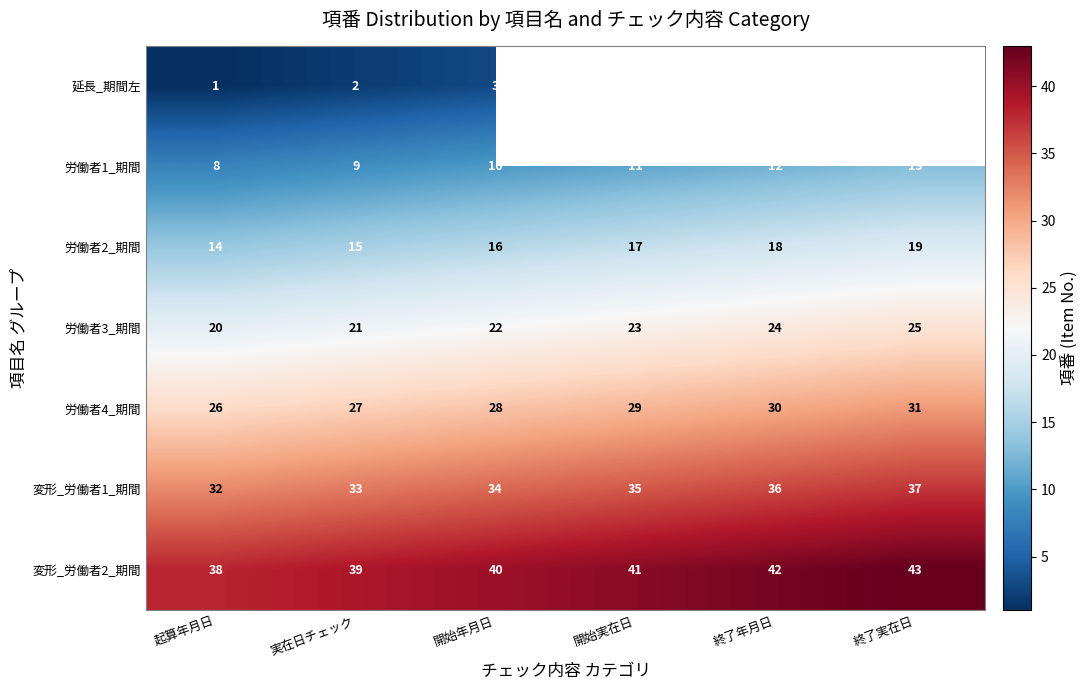

Between 実在日チェック and 起算年月日, which is larger?

実在日チェック